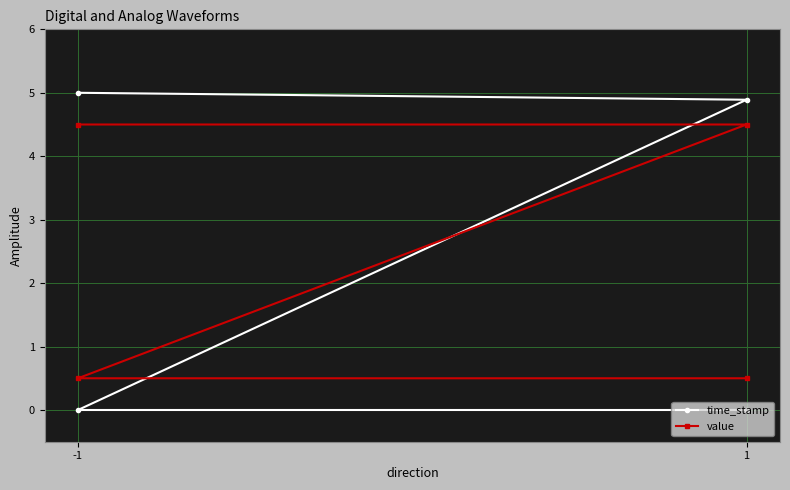

How many intersections are there between time_stamp and value?

1